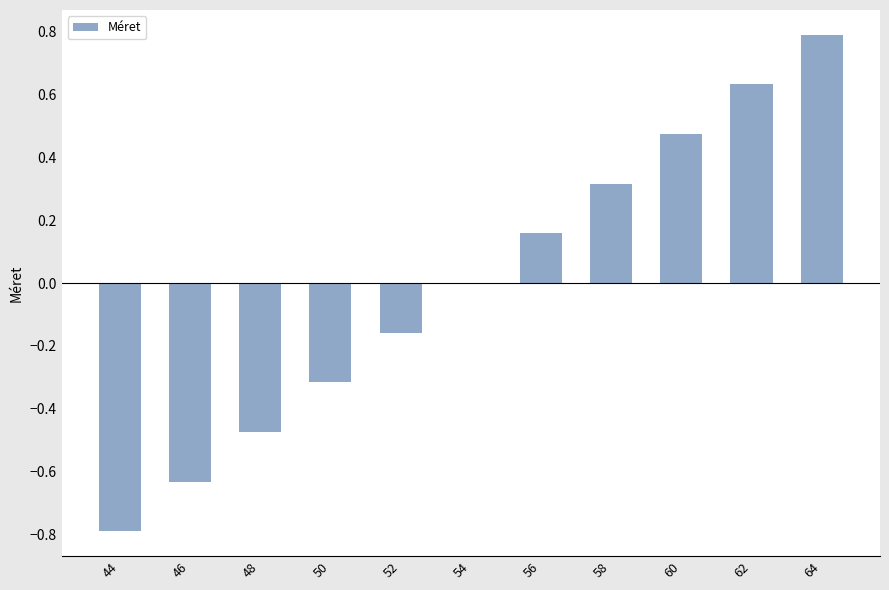

What is the maximum value shown in the chart?

0.8